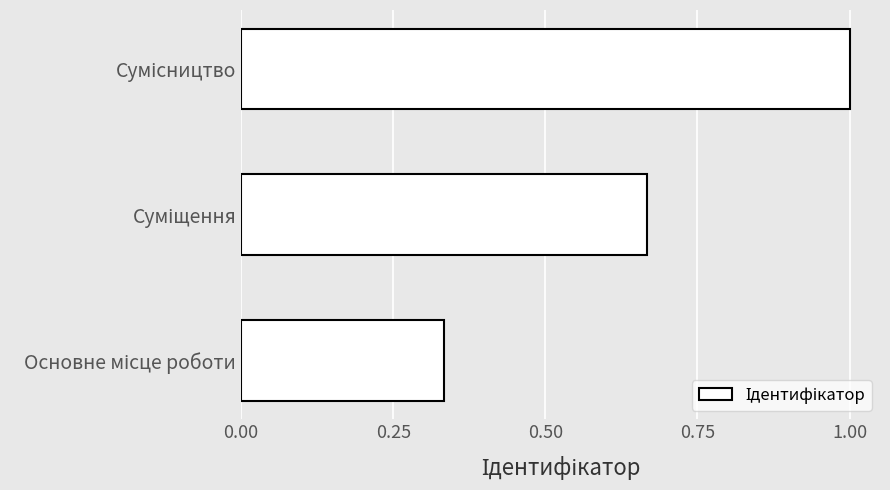

What is the sum of all values?

2.0